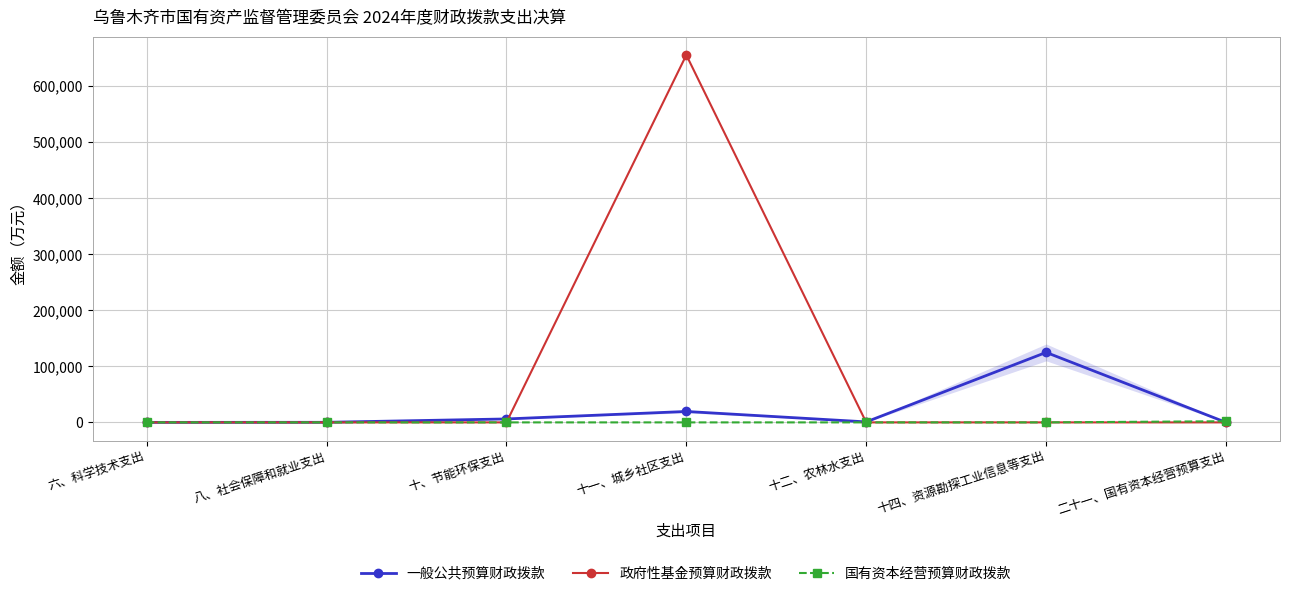

True or false: 政府性基金预算财政拨款 and 国有资本经营预算财政拨款 cross at least once.

False